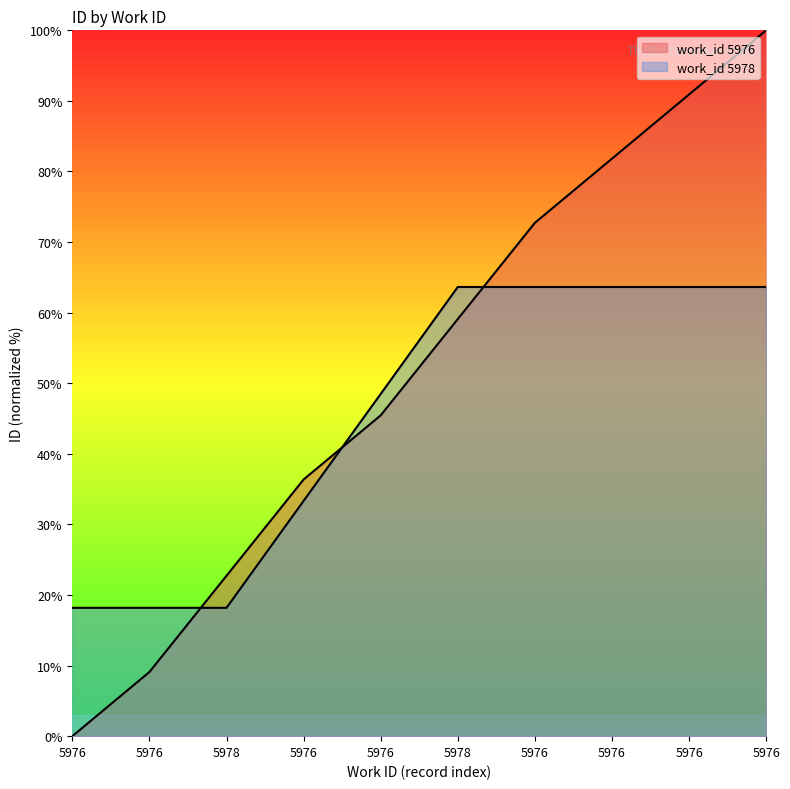

Rank the categories by value from lowest to highest.

5976, 5976, 5978, 5976, 5976, 5978, 5976, 5976, 5976, 5976